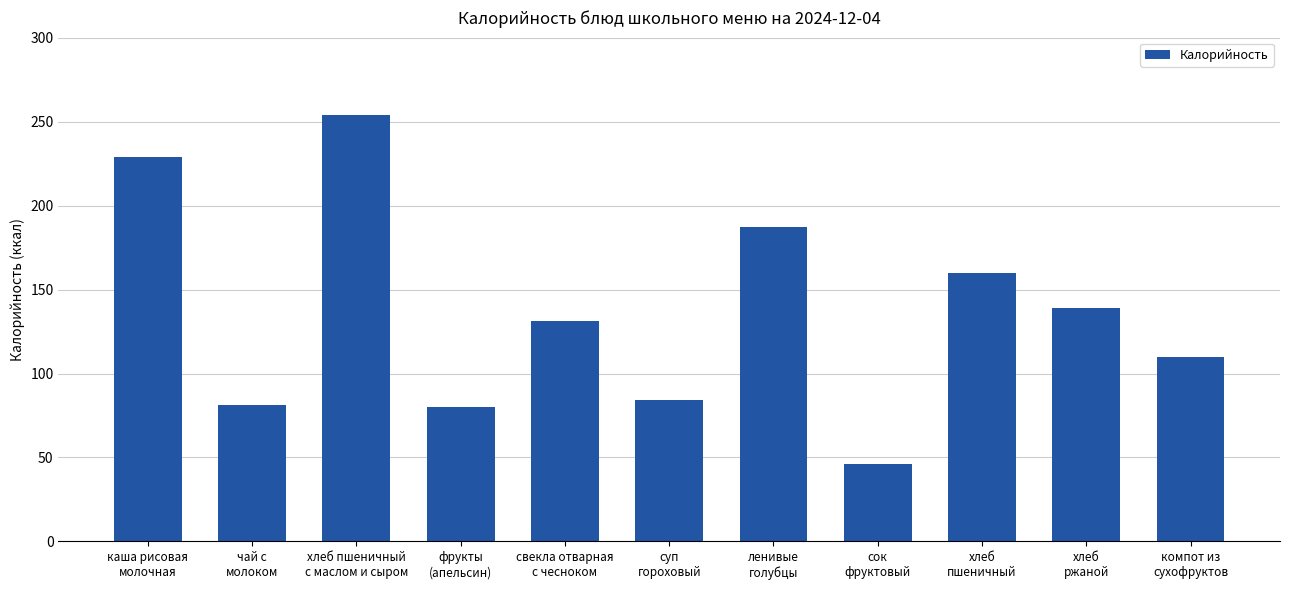

What is the minimum value shown in the chart?

46